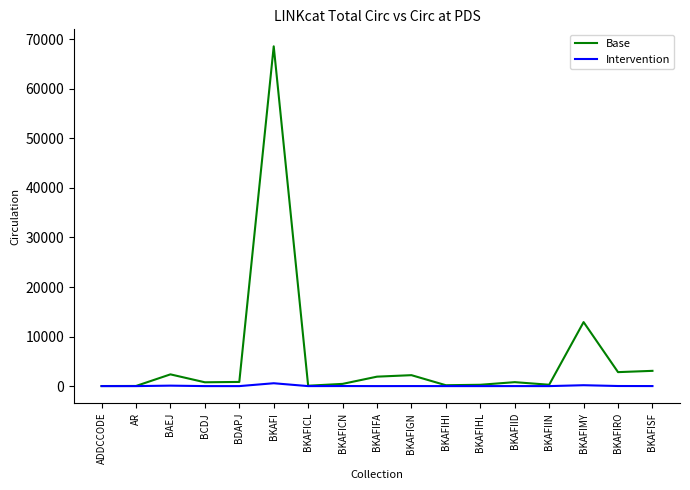

Which category has the highest value in the Base series?

BKAFI